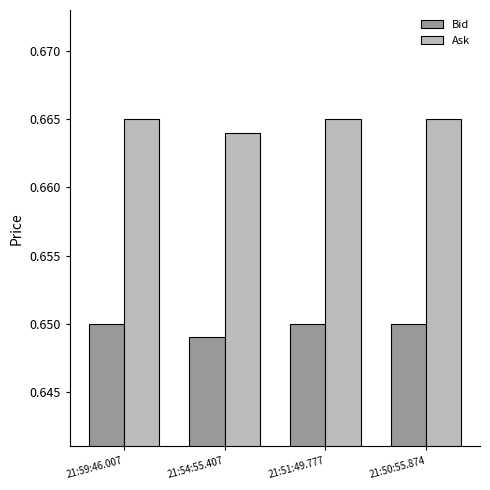

The Bid series shows 0.2 at 21:54:55.407. True or false?

False